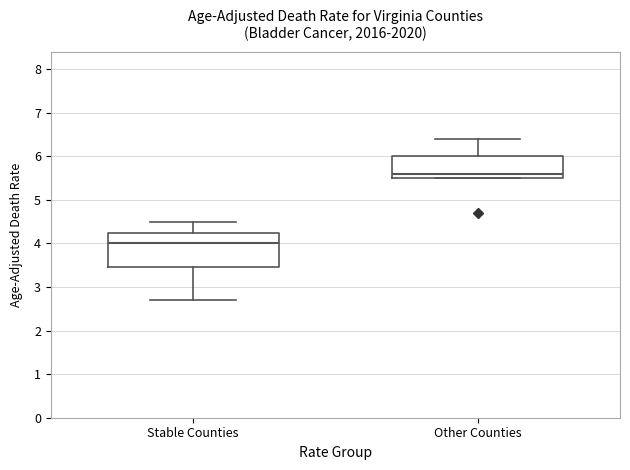

Reading left to right, read every box against the y-axis: the position of its median line, the range the box covers, and the ends of its whiskers. The values are not printed on the chart, so give them approximately, as read against the axis.

Stable Counties: median 4.0, box 3.5 to 4.3, whiskers 2.7 to 4.5
Other Counties: median 5.6, box 5.5 to 6.0, whiskers 5.5 to 6.4